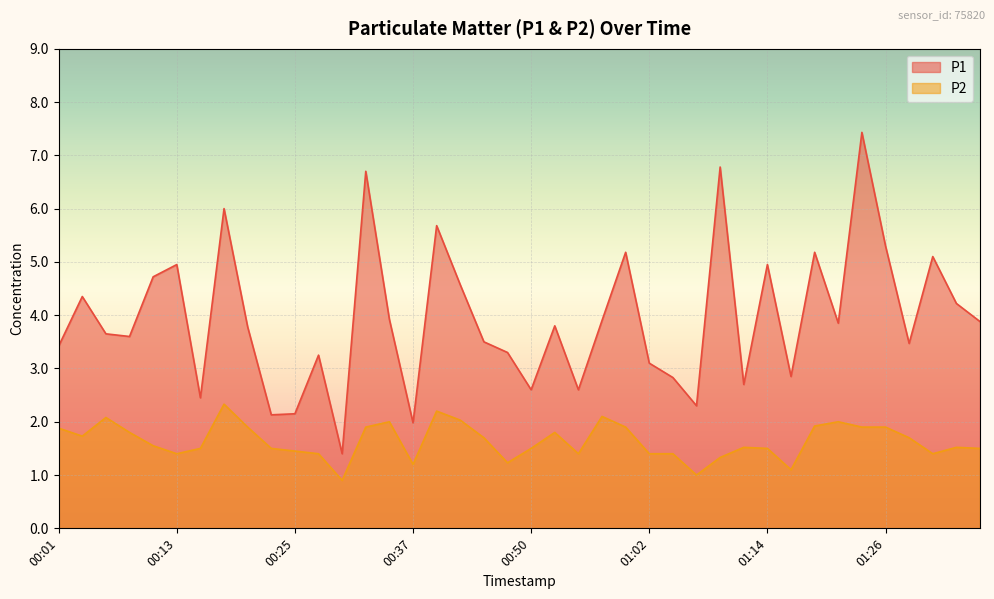

What is the value of the P1 point at the 4th from the left?

3.6